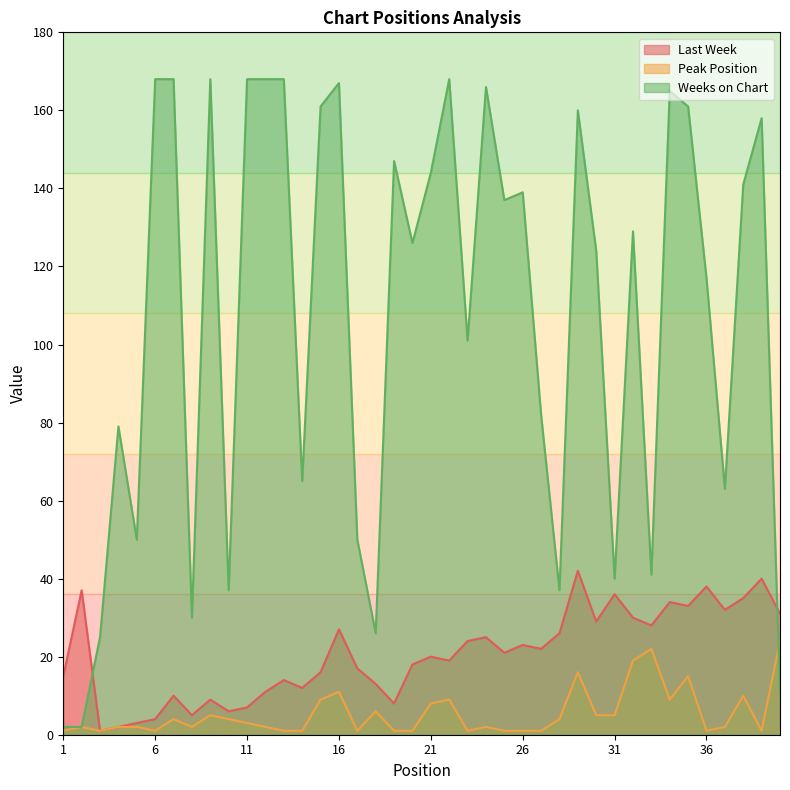

What is the difference between the second highest and minimum values in the Peak Position series?

21